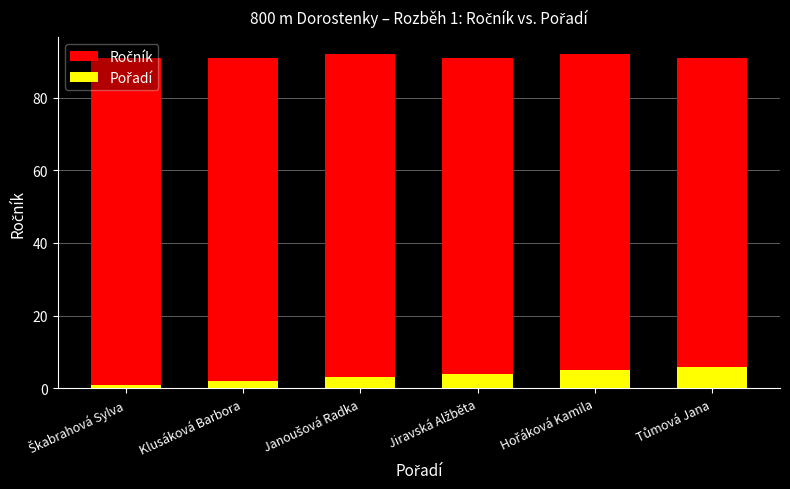

What is the value of the Ročník bar at the 5th from the left?

92